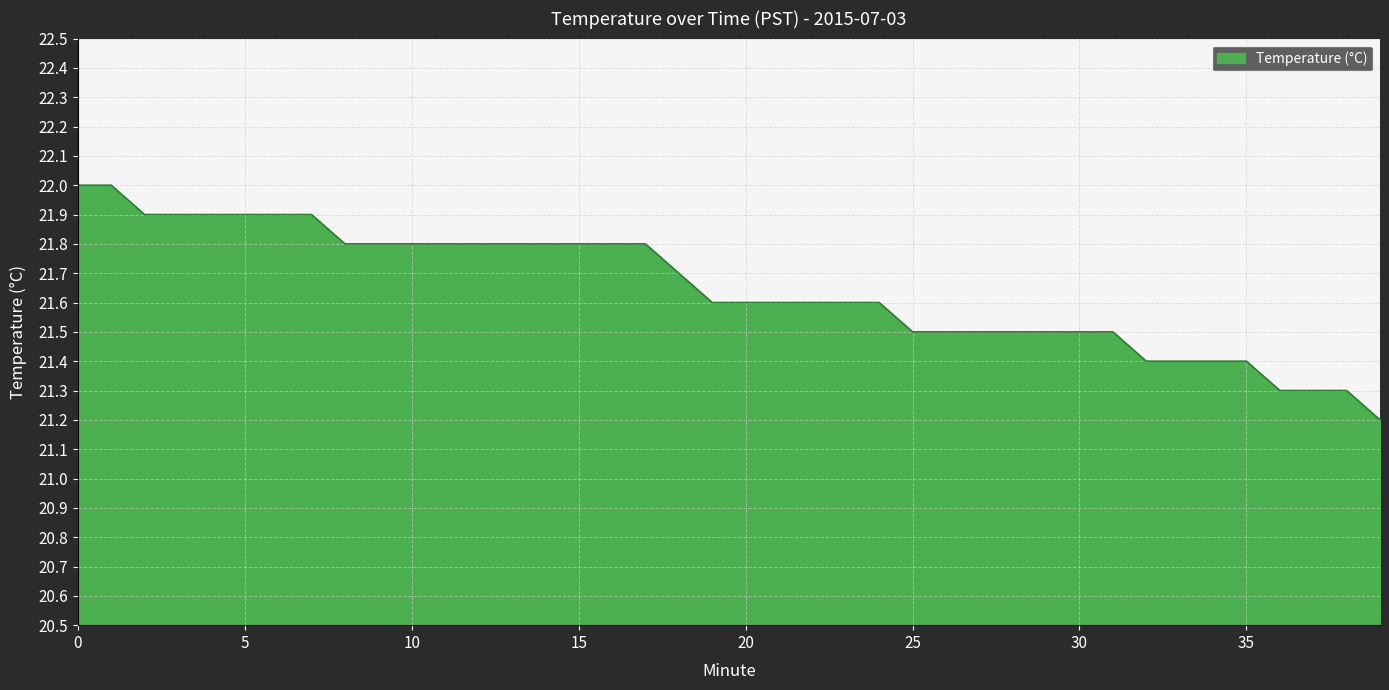

What is the difference between the second highest and minimum values?

0.8